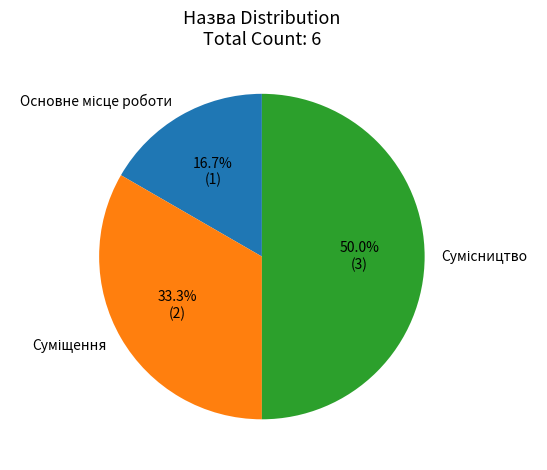

What percentage is the Суміщення slice, to the nearest percent?

33%